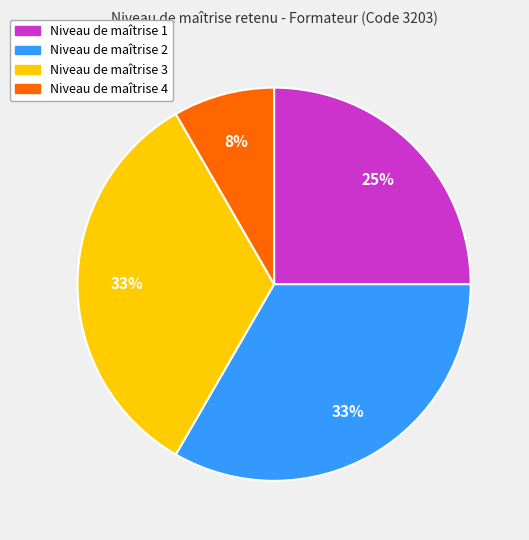

Is there any slice that represents more than half of the pie?

No